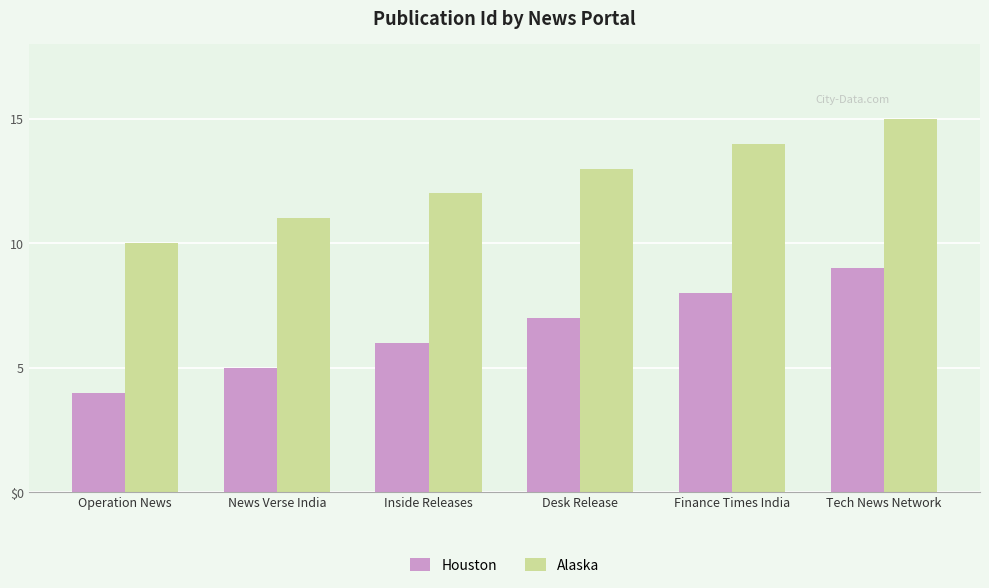

What are all the series names shown in the legend?

Houston, Alaska